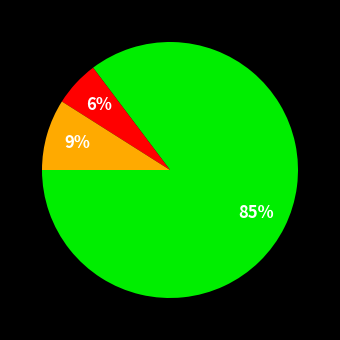

Does any single category account for the majority?

Yes